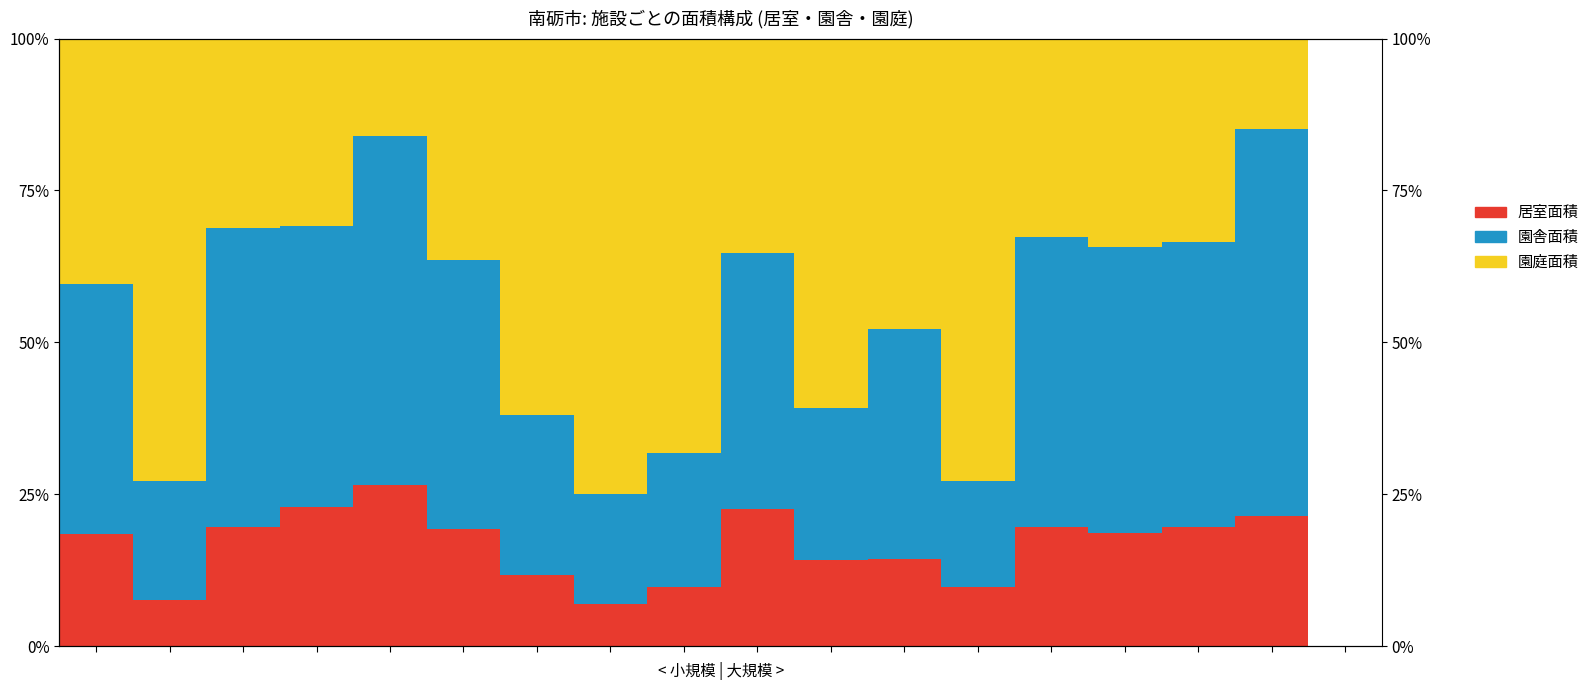

How many distinct data groups are displayed?

3